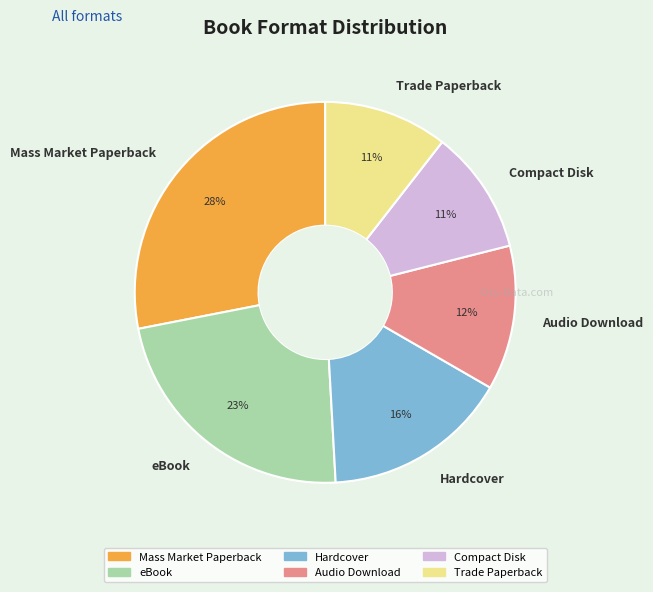

What is the ratio of the value at Trade Paperback to the value at Hardcover?

0.7